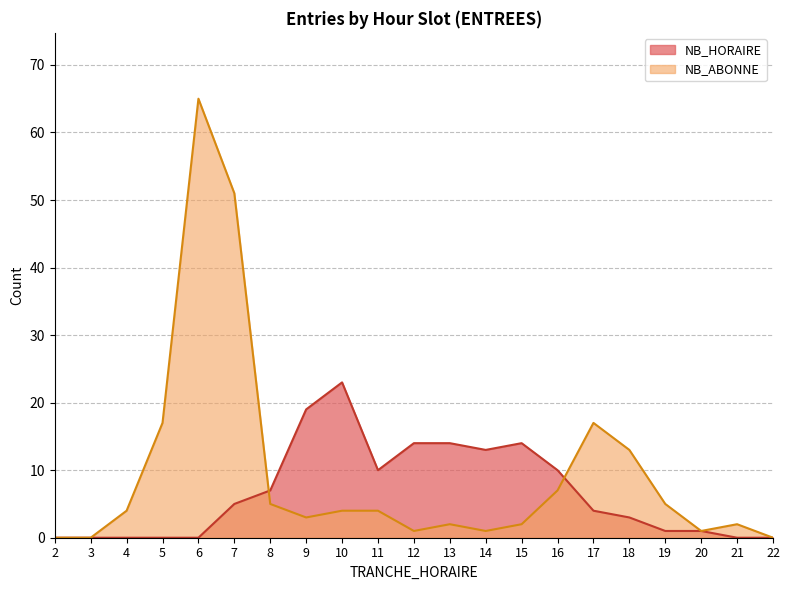

Between which two adjacent categories do NB_ABONNE and NB_HORAIRE first intersect?

7 and 8